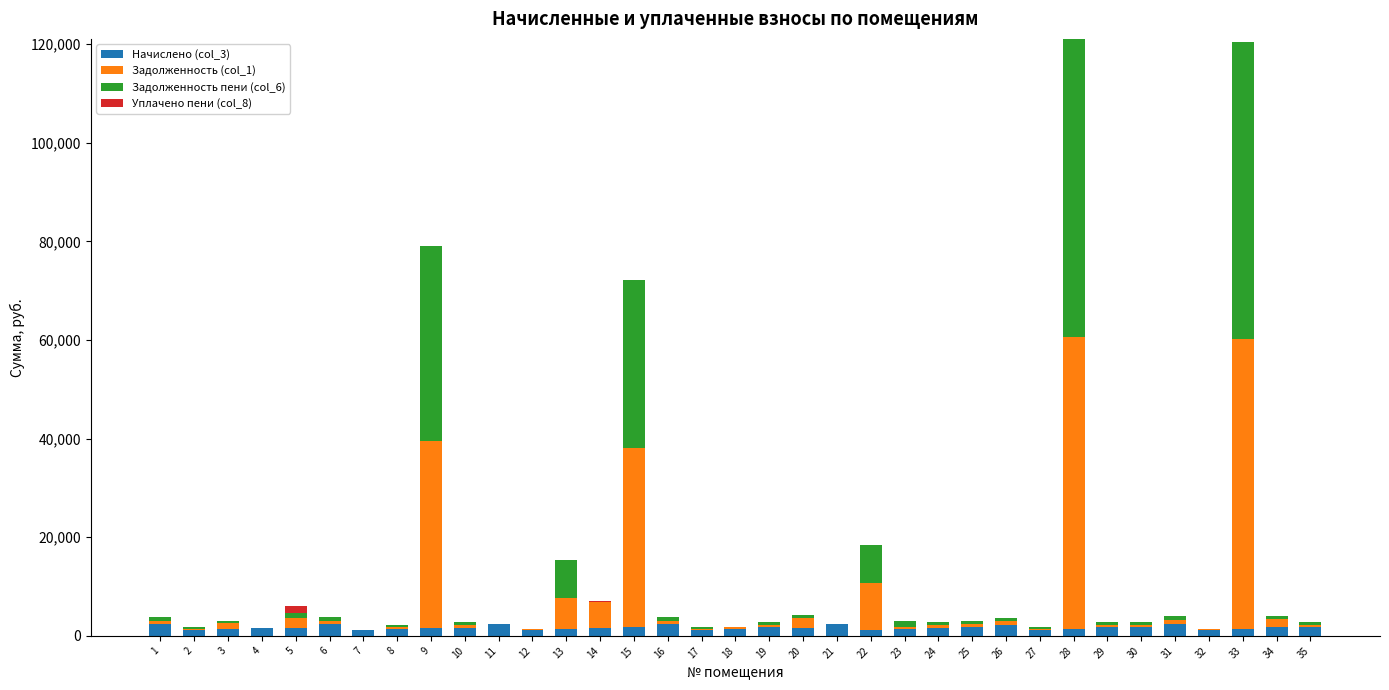

At which category is the sum across all series the highest?

28